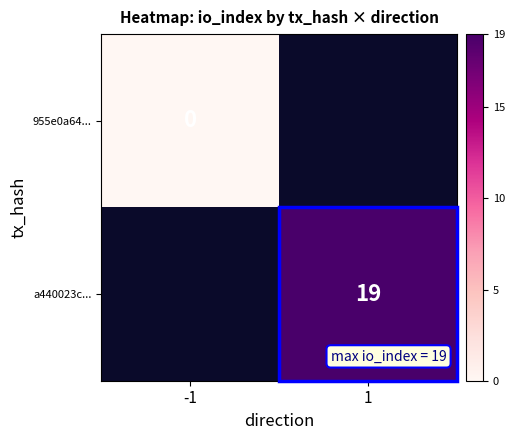

What is the difference between the highest and lowest values at 1?

20